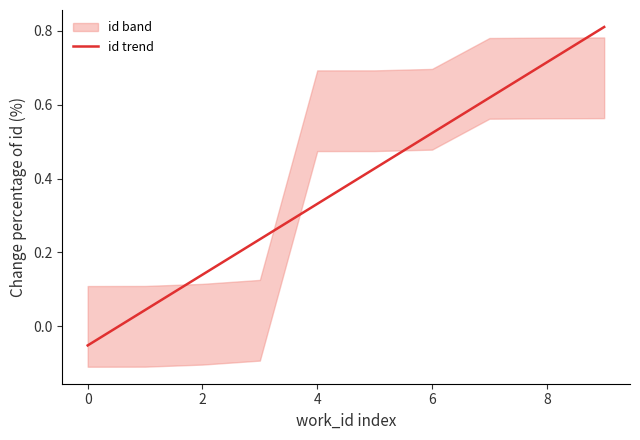

What is the minimum value shown in the chart?

-0.1